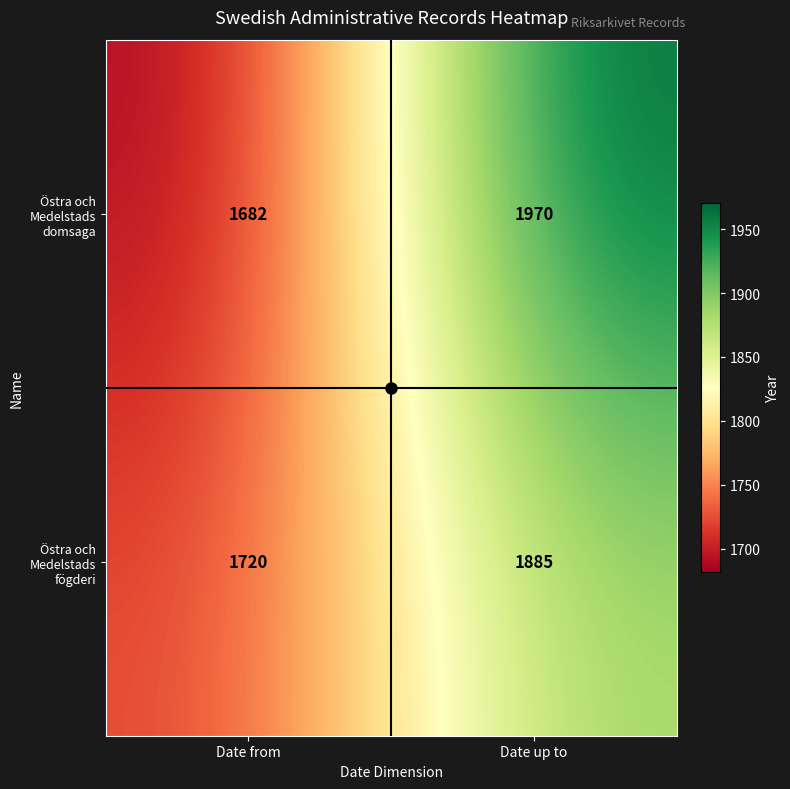

Which category has the highest value across all series?

Date up to